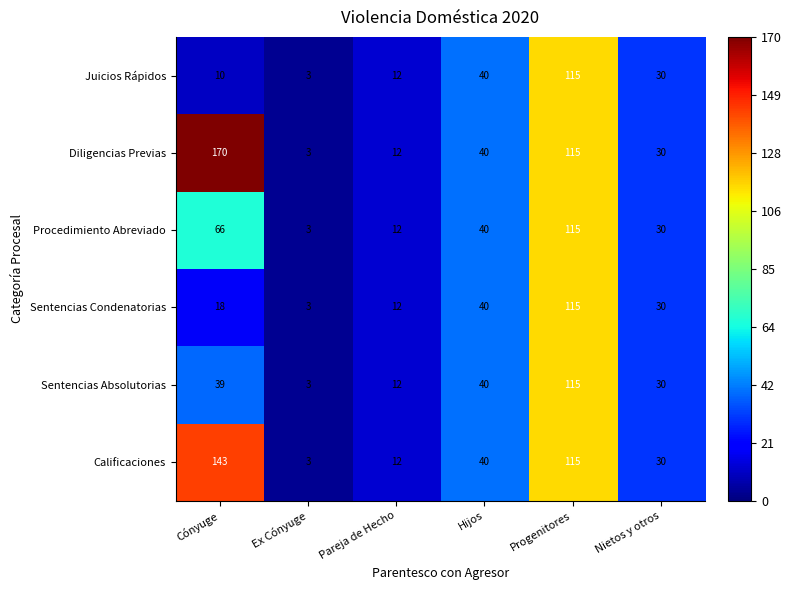

Rank the categories by Sentencias Condenatorias value from highest to lowest.

Progenitores, Hijos, Nietos y otros, Cónyuge, Pareja de Hecho, Ex Cónyuge